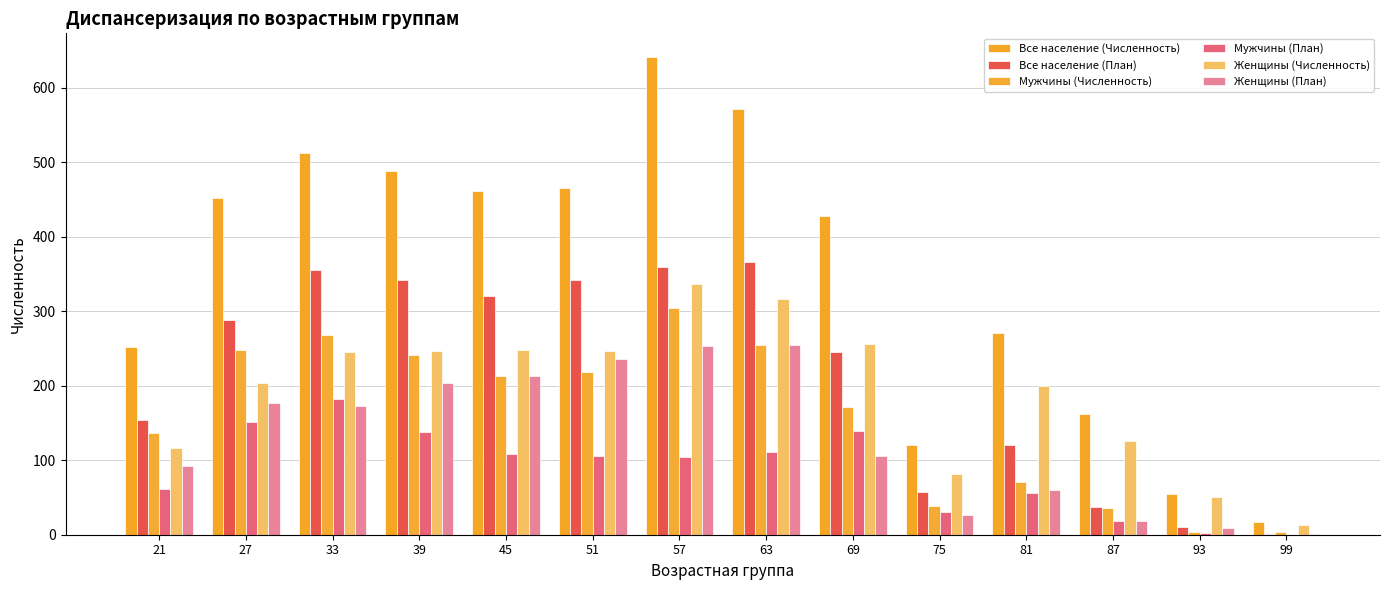

What is the spread (max minus min) of values at 75?

95